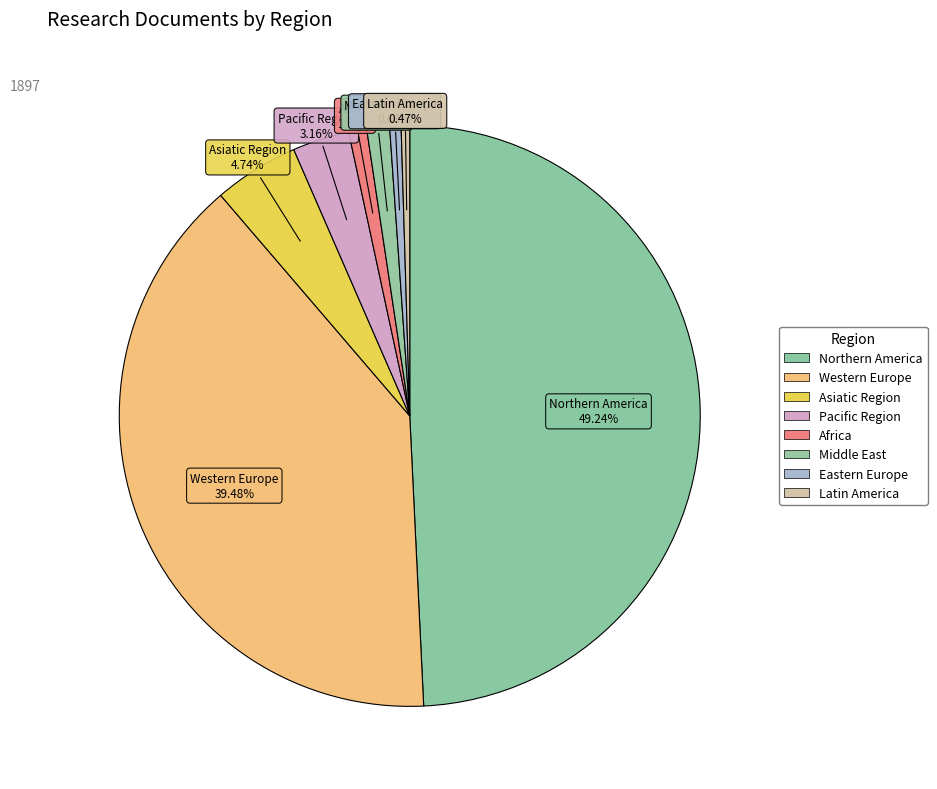

Count the number of slices in the pie.

8